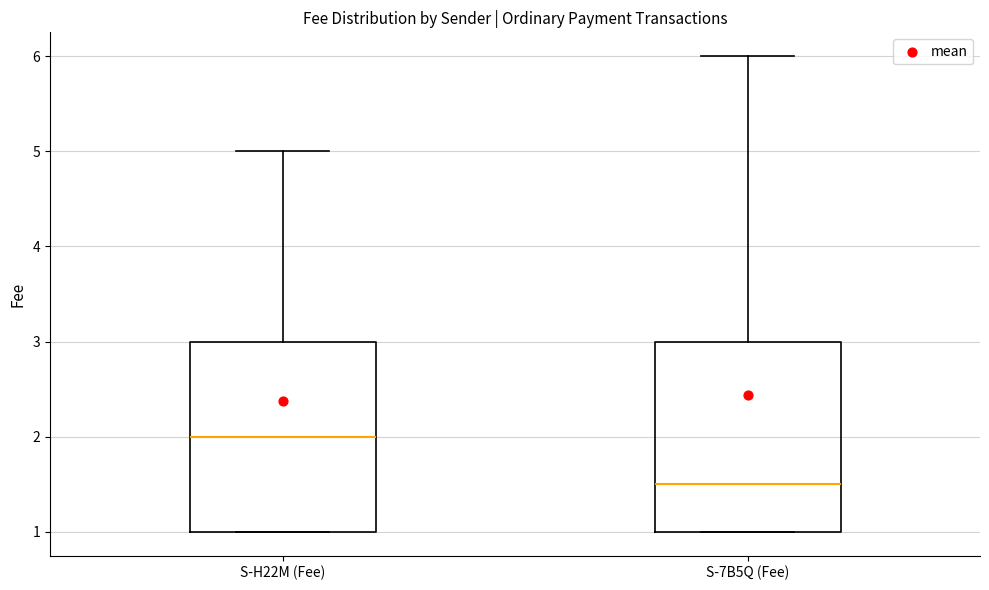

Reading left to right, transcribe this box plot: for each box, give where its median line is, the range the box spans, and where its two whiskers end, as read against the y-axis. The values are not printed on the chart, so give them approximately, as read against the axis.

S-H22M (Fee): median 2.0, box 1.0 to 3.0, whiskers 1.0 to 5.0
S-7B5Q (Fee): median 1.5, box 1.0 to 3.0, whiskers 1.0 to 6.0